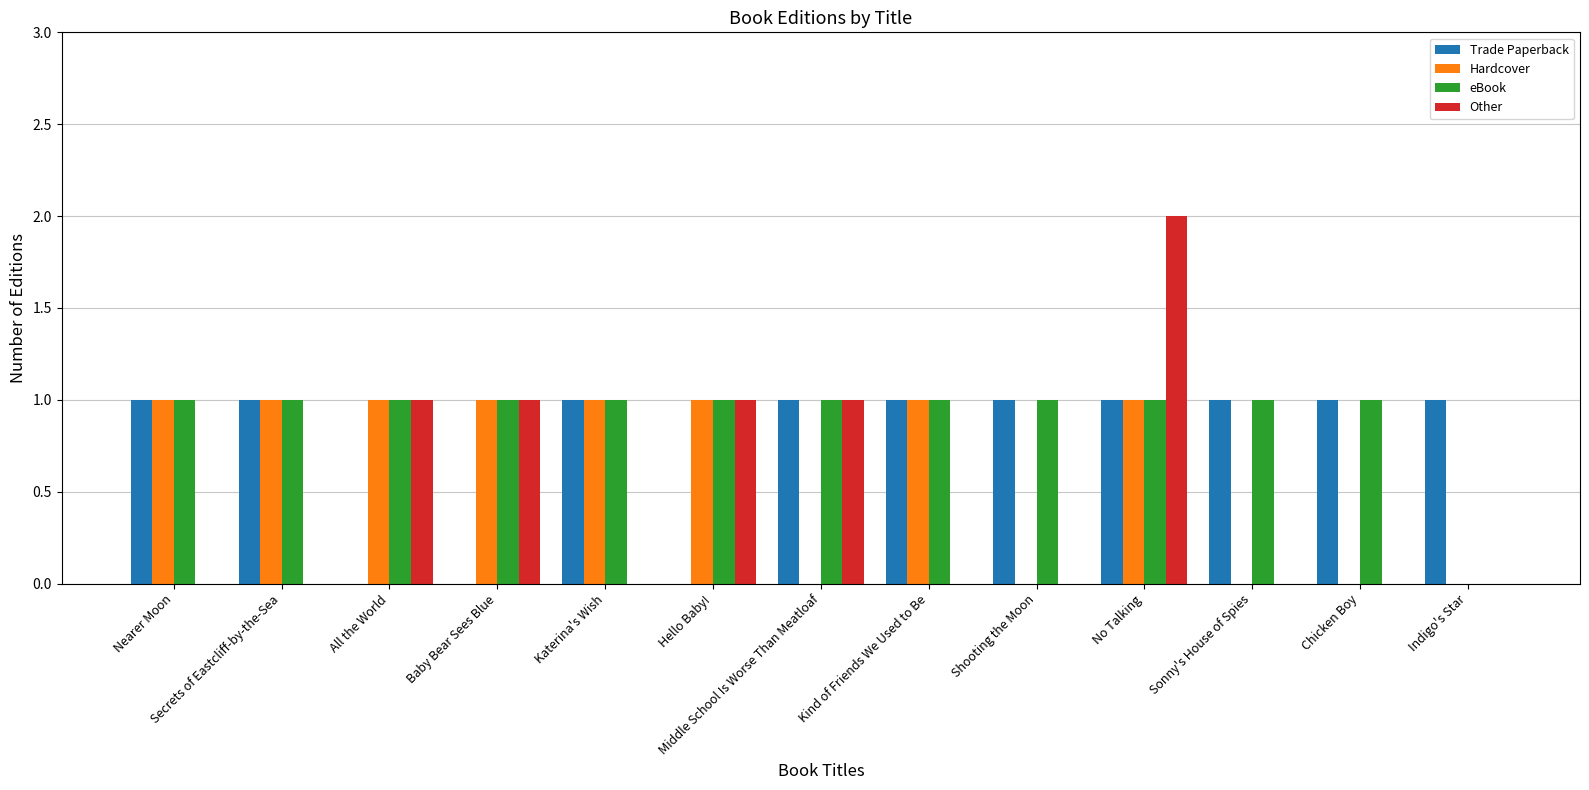

What is the sum of the Other values at Indigo's Star and Middle School Is Worse Than Meatloaf?

1